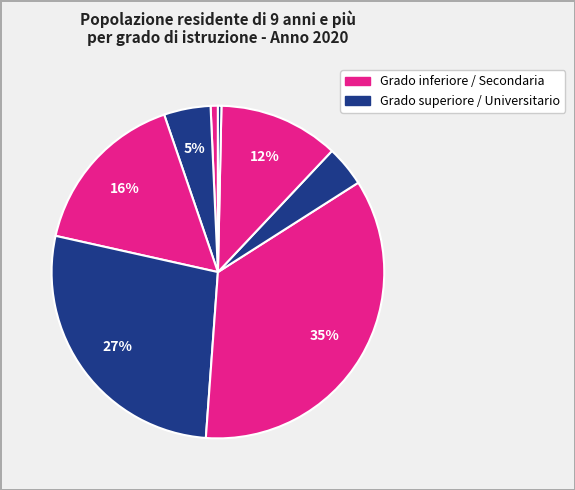

Count the number of slices in the pie.

8